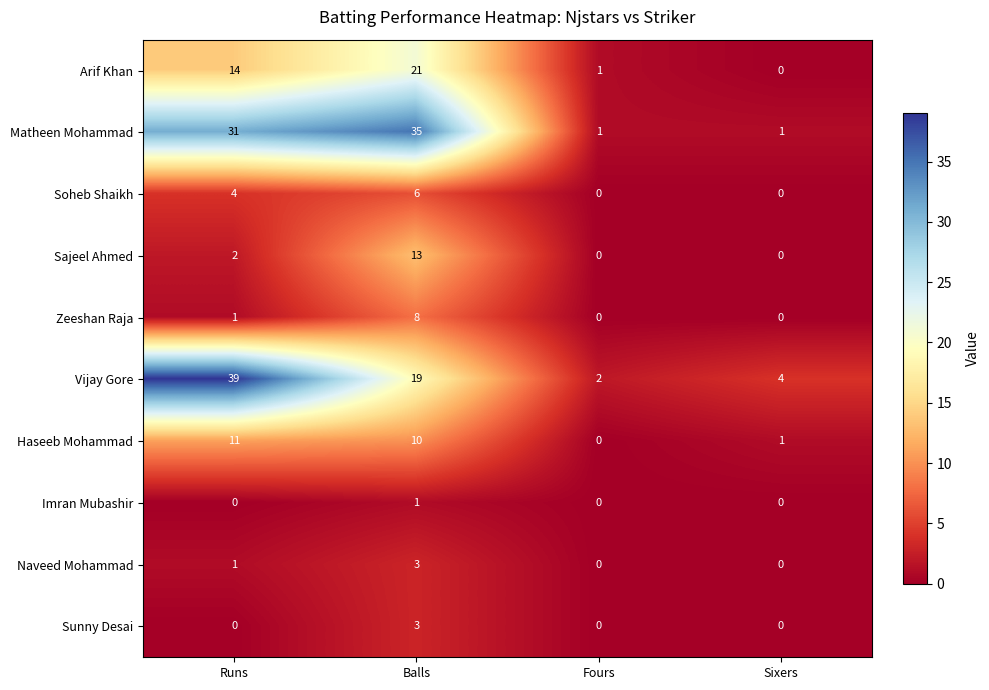

Count the number of categories in the chart.

4